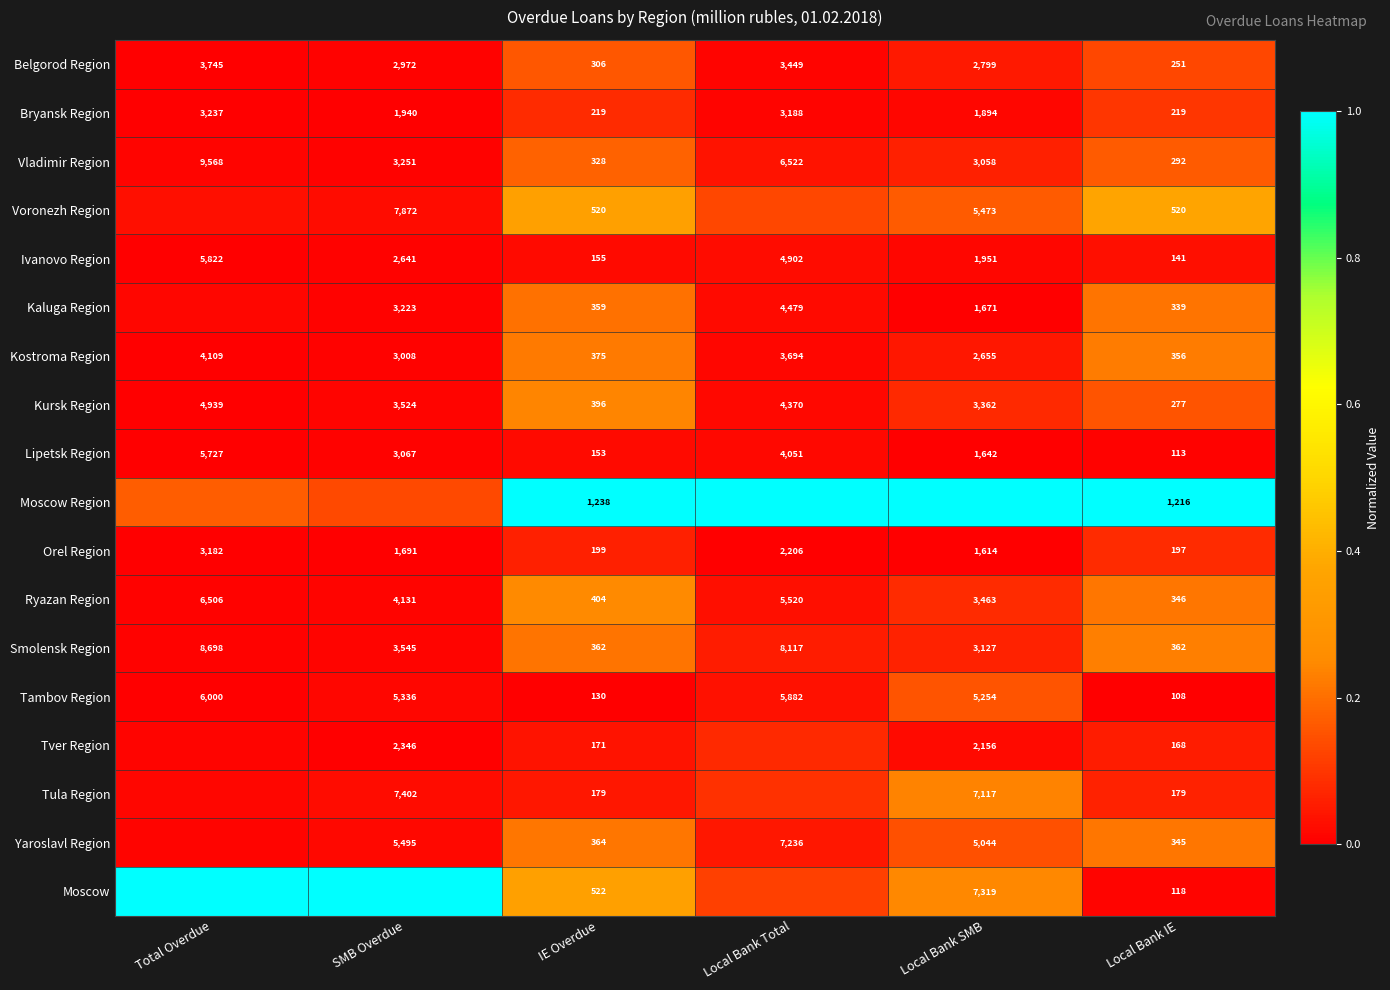

Is the value of Orel Region at Local Bank IE greater than the value of Lipetsk Region at IE Overdue?

Yes